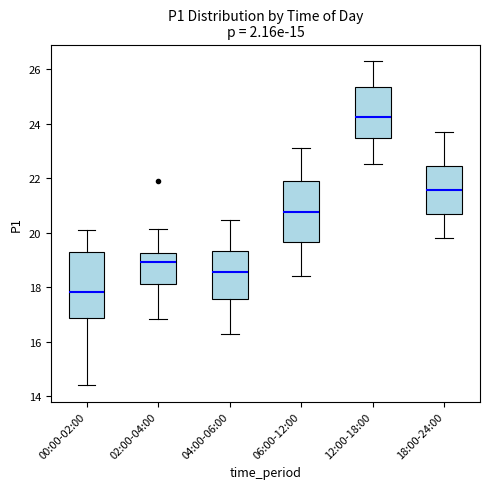

Which box's median line is the highest?

12:00-18:00